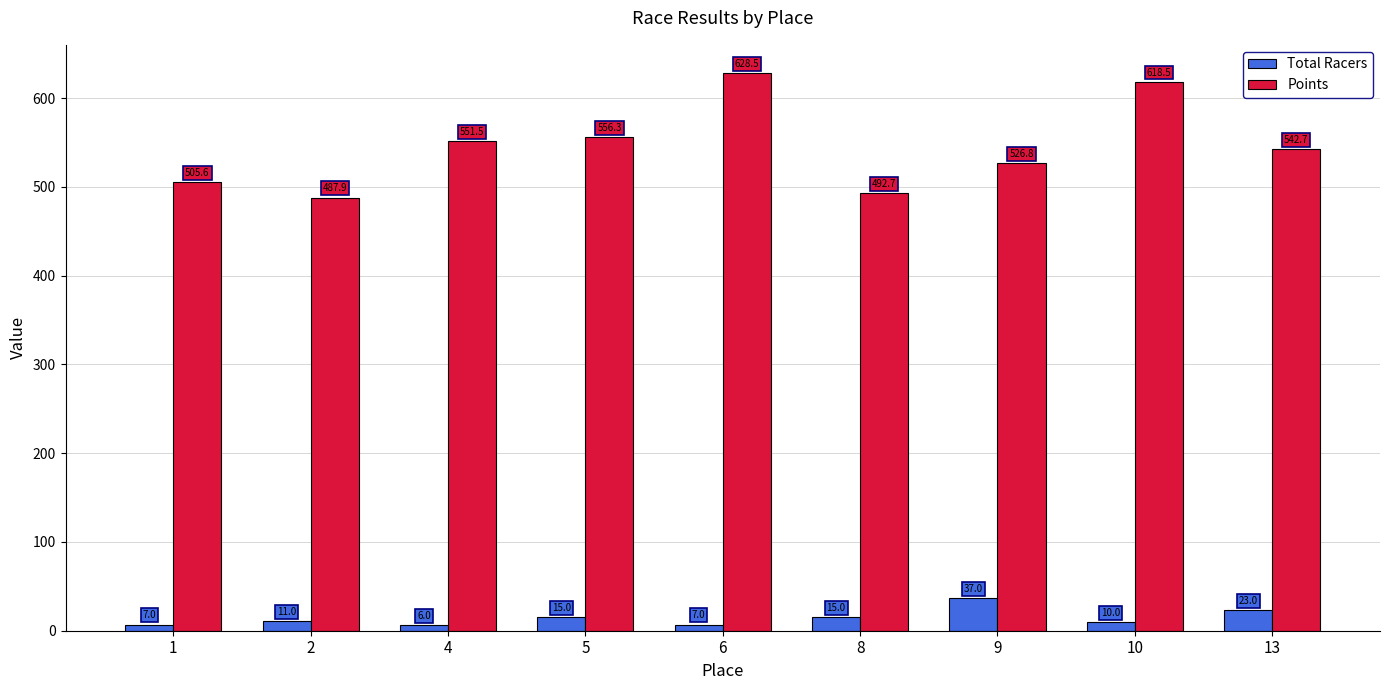

Reading left to right, extract all data points from this chart.

Total Racers: 1=7.0	2=11.0	4=6.0	5=15.0	6=7.0	8=15.0	9=37.0	10=10.0	13=23.0
Points: 1=505.6	2=487.9	4=551.5	5=556.3	6=628.5	8=492.7	9=526.8	10=618.5	13=542.7